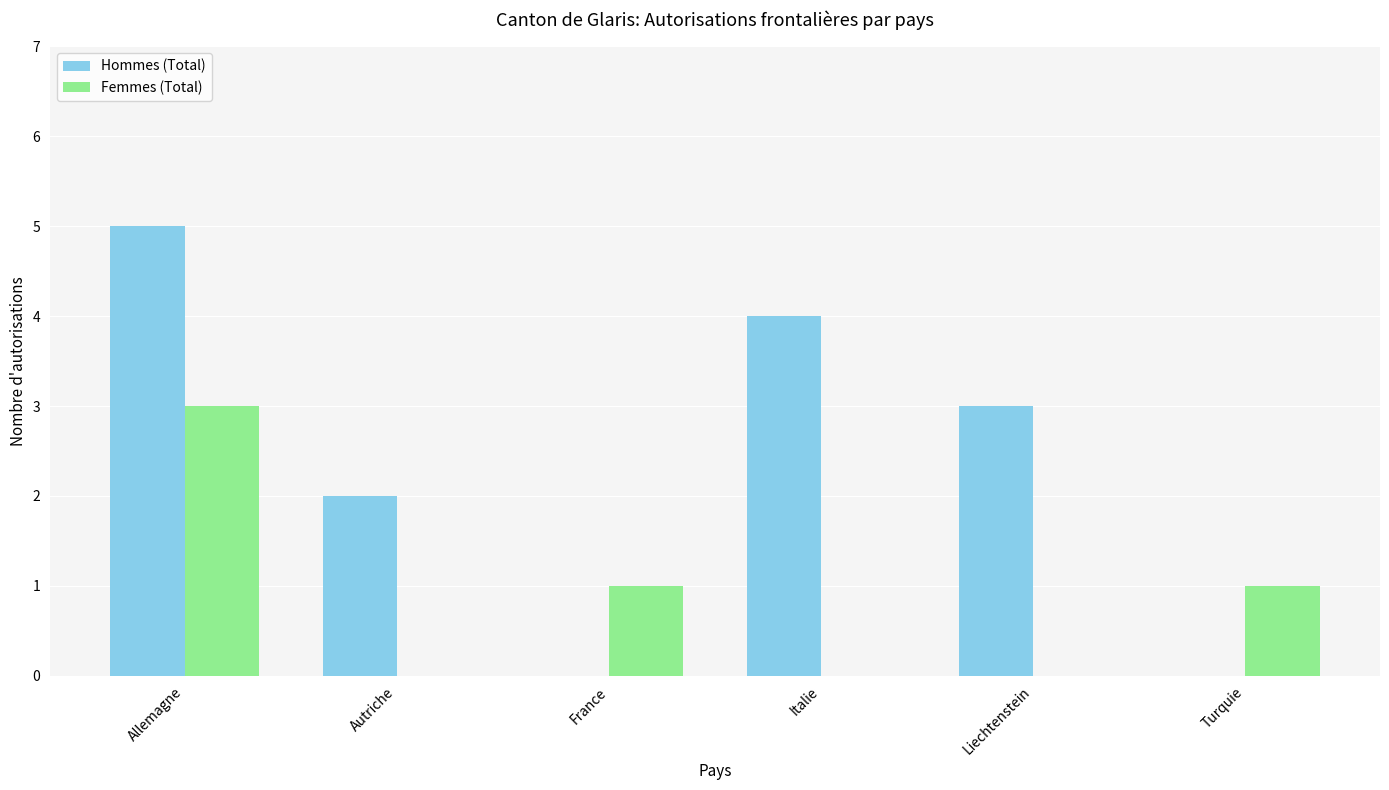

What is the sum of the Hommes (Total) values at Autriche and Italie?

6